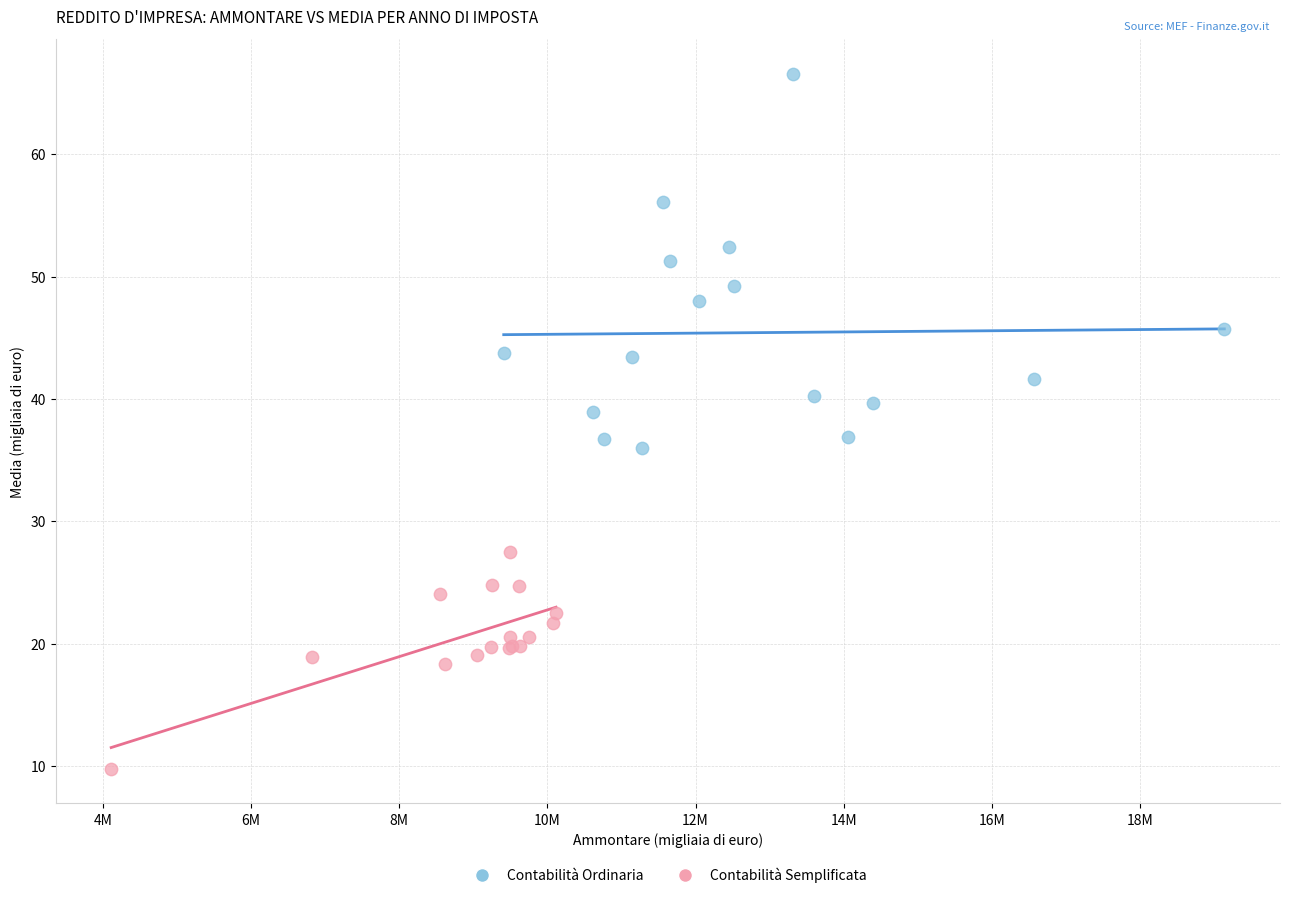

Which series contains the lowest Y value?

Contabilità Semplificata